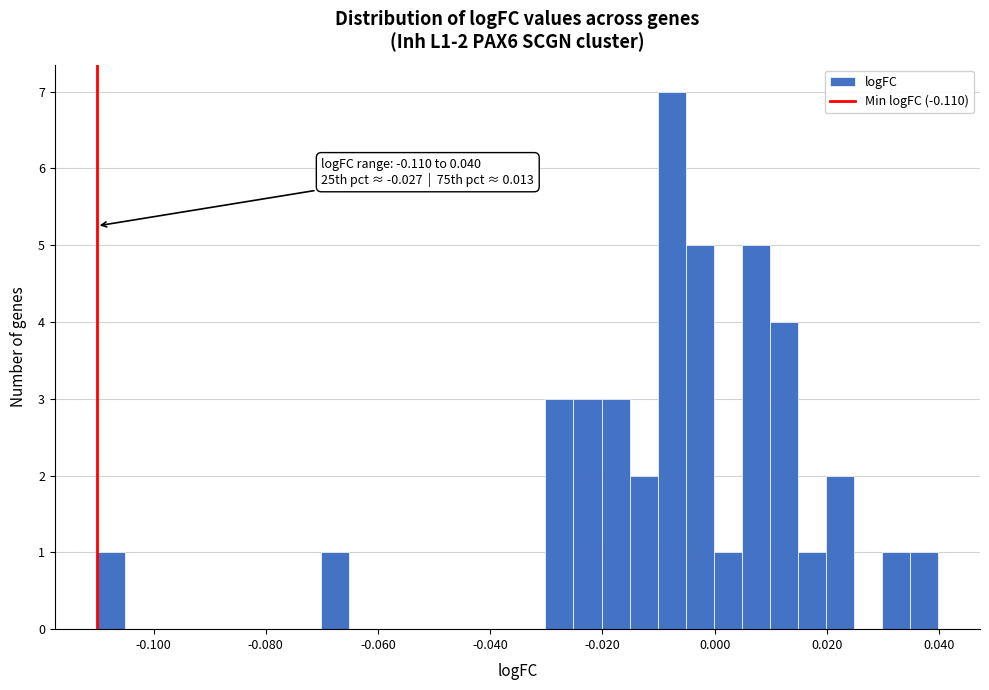

Read against the x-axis, roughly where is the centre of the tallest bar?

-0.008